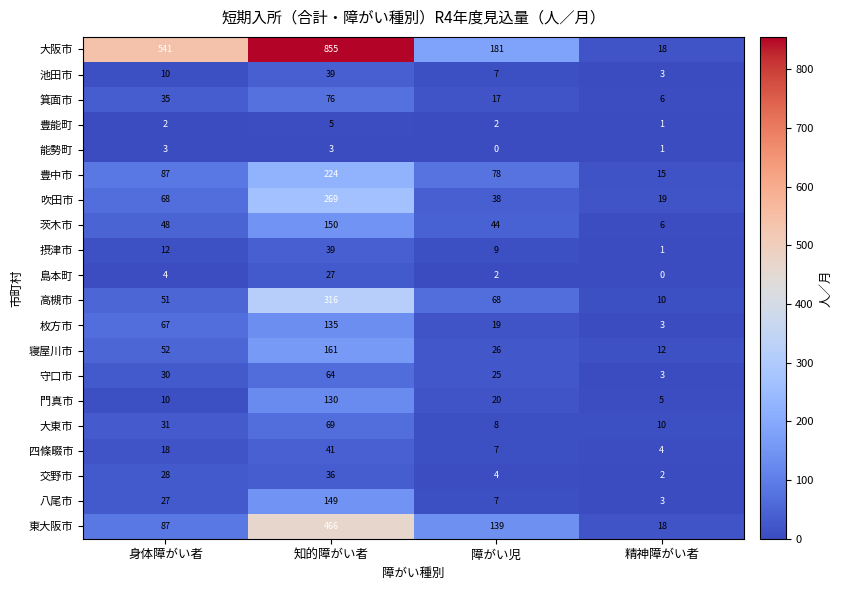

What is the difference between the maximum and minimum values in the 八尾市 series?

146